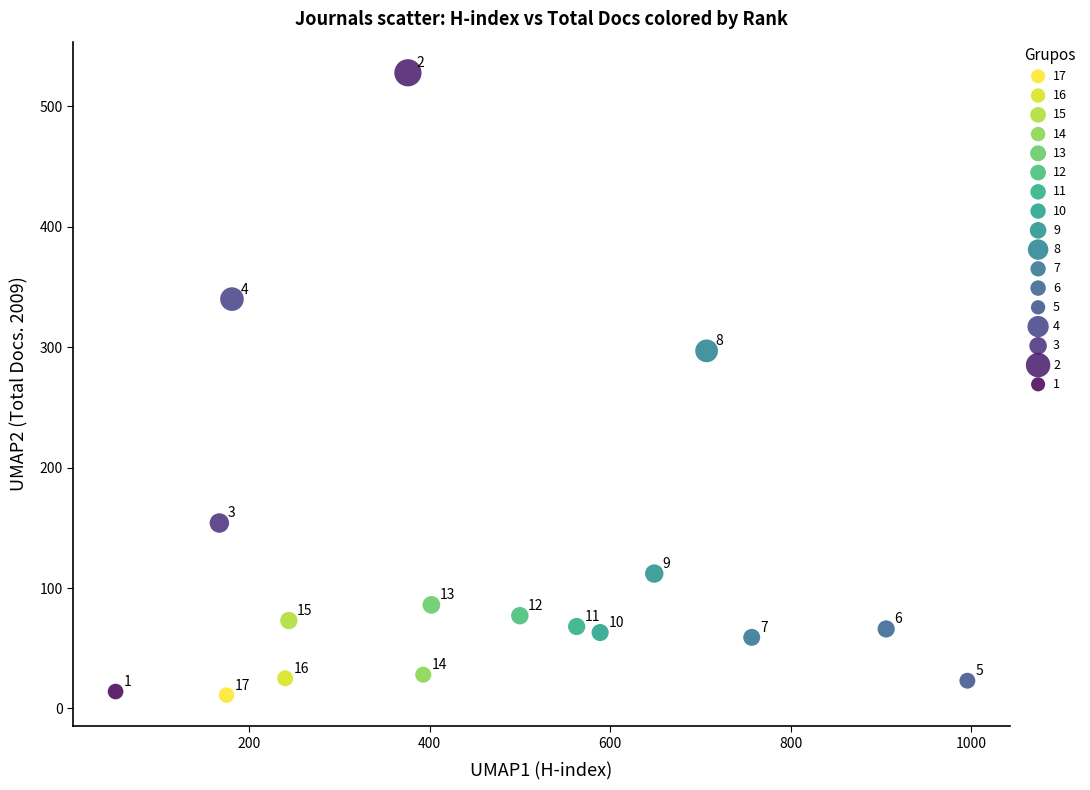

Which series reaches the minimum Y coordinate?

17